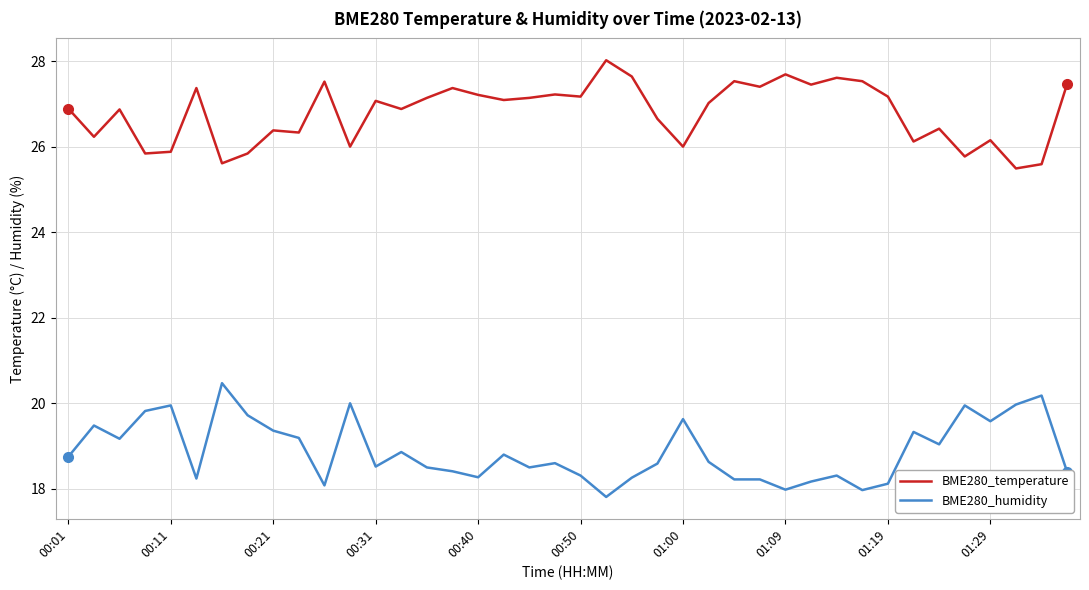

What is the maximum value for BME280_temperature?

28.0